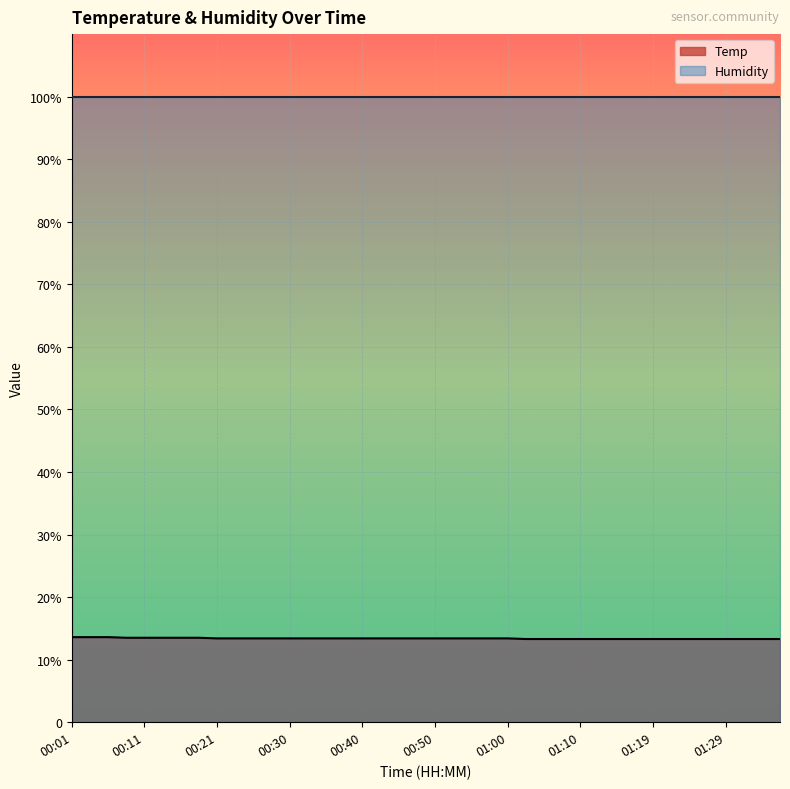

Rank the categories by value from highest to lowest.

00:01, 00:04, 00:06, 00:09, 00:11, 00:13, 00:16, 00:18, 00:21, 00:23, 00:26, 00:28, 00:30, 00:33, 00:35, 00:38, 00:40, 00:43, 00:45, 00:48, 00:50, 00:52, 00:55, 00:57, 01:00, 01:02, 01:05, 01:07, 01:10, 01:12, 01:14, 01:17, 01:19, 01:22, 01:24, 01:27, 01:29, 01:32, 01:34, 01:37